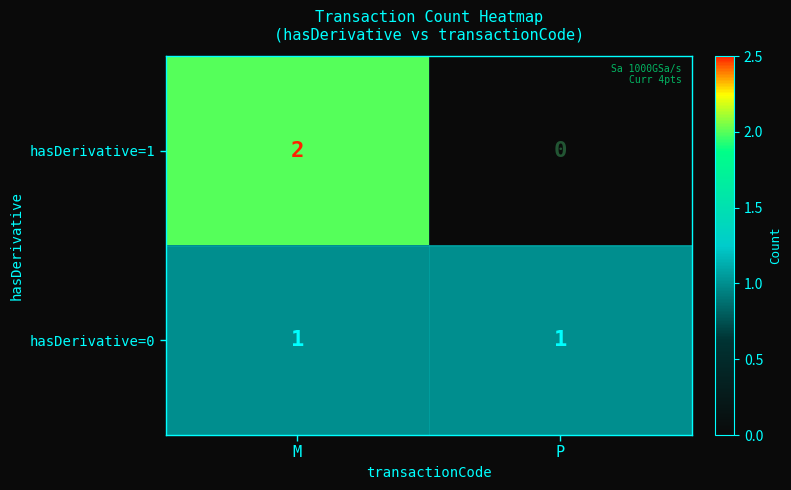

Which category has the lowest value in the hasDerivative=1 series?

P